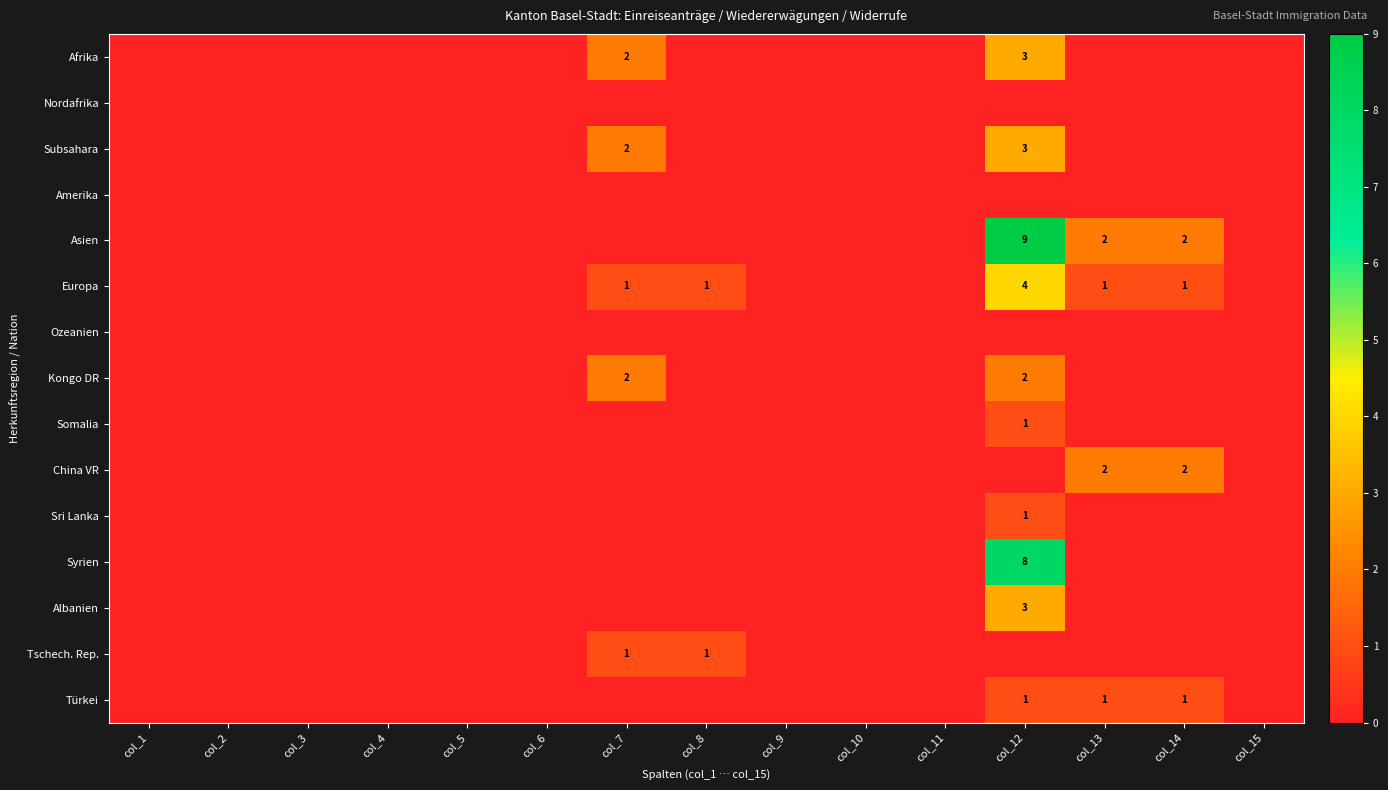

True or false: Ozeanien has a value of 0 at col_5.

True